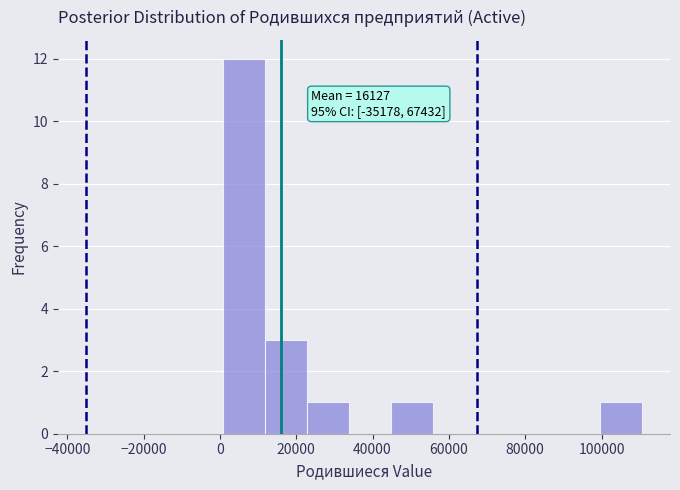

Over which range of the x-axis is the bar tallest?

0 to 12000